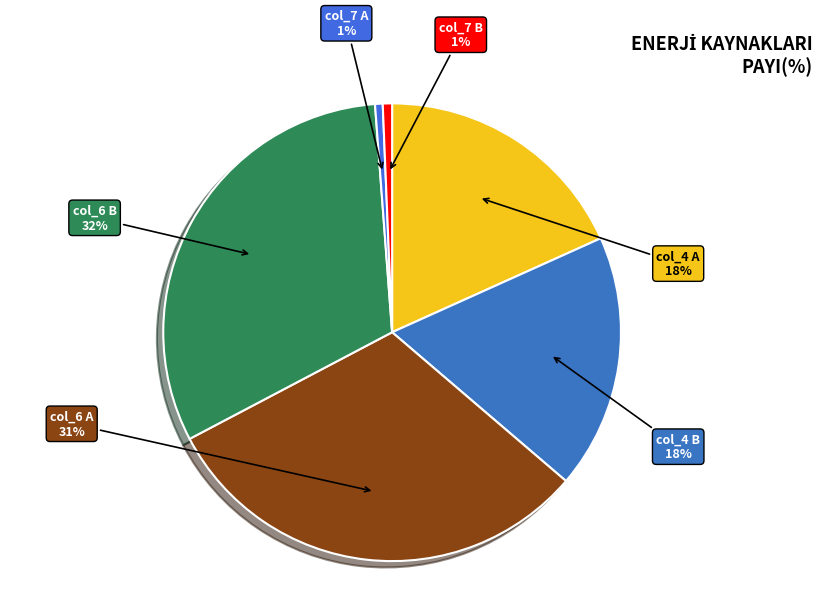

Is there any slice that represents more than half of the pie?

No